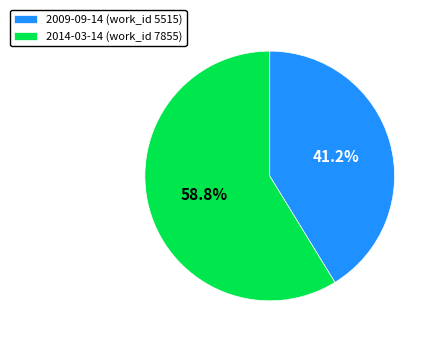

How much of the chart is everything except 2014-03-14?

41.2%